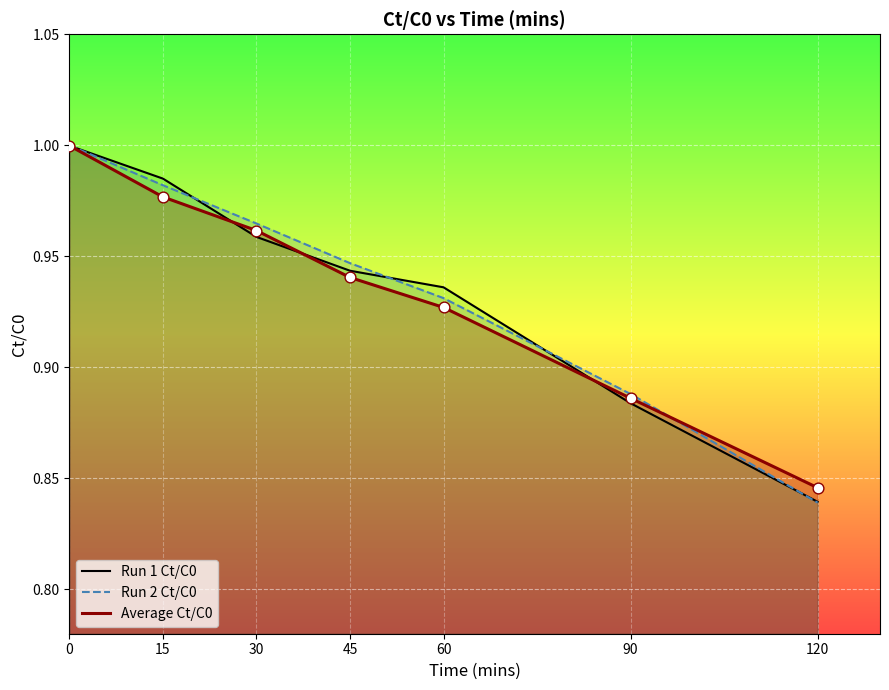

Which series has the largest total across all categories?

Run 2 Ct/C0